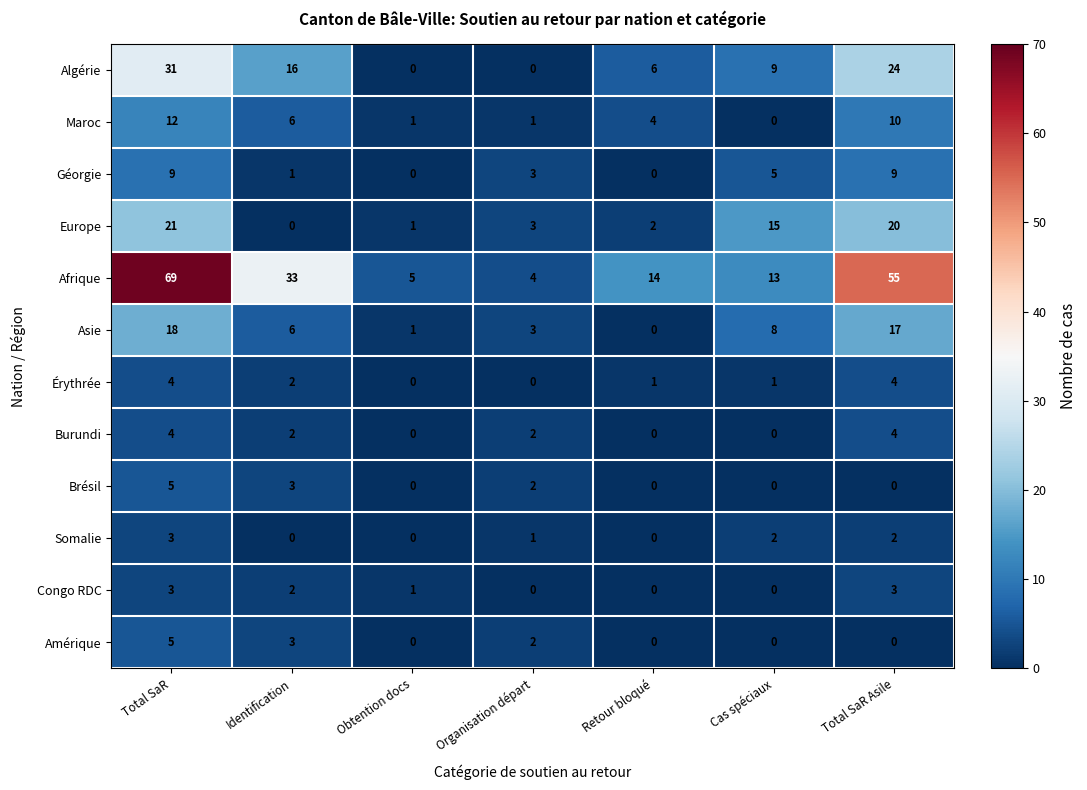

At which label does Afrique reach its minimum?

Organisation départ